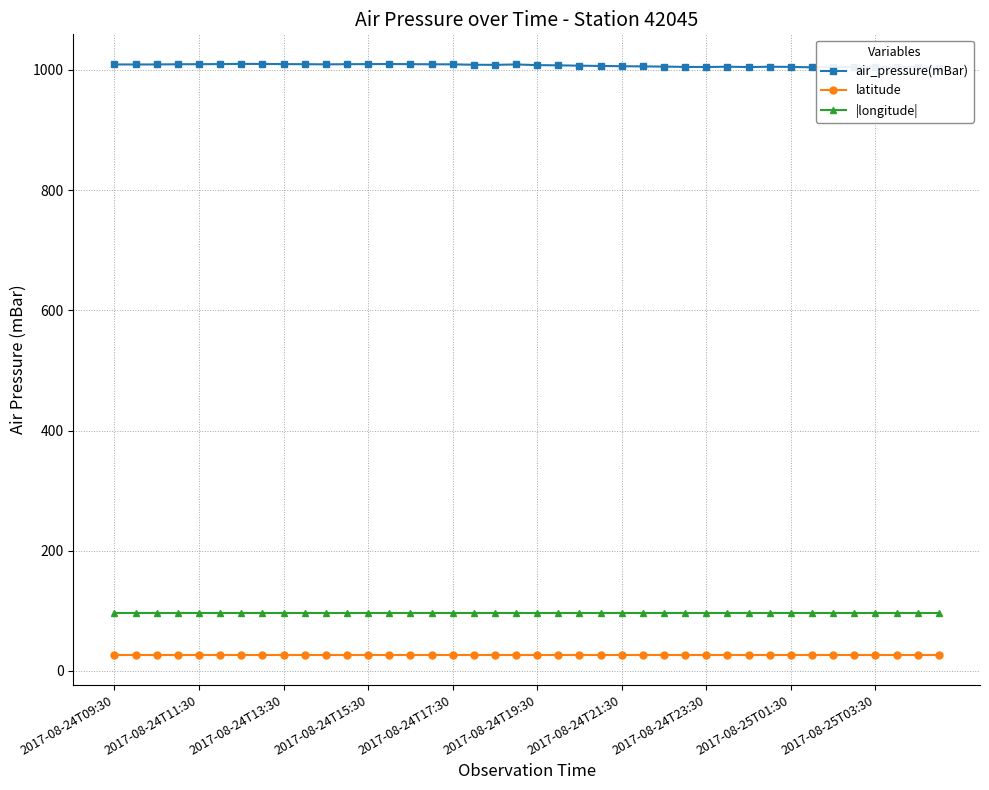

What is the smallest value displayed?

26.2